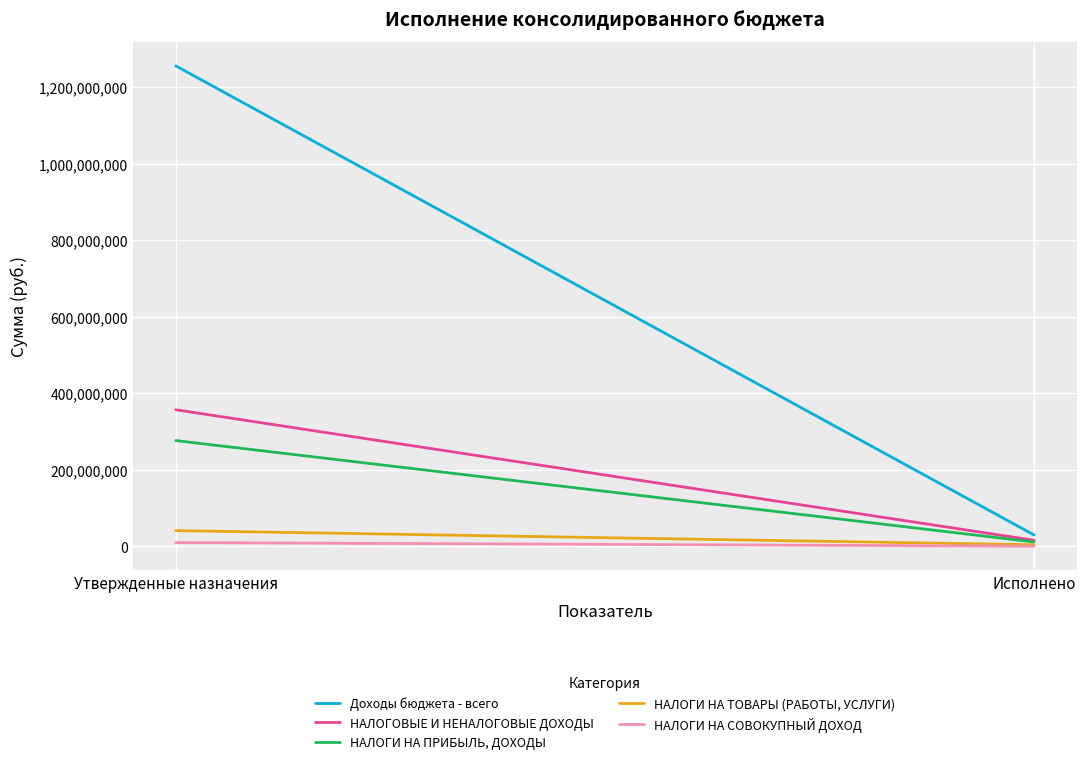

Is the value of Доходы бюджета - всего at Исполнено greater than the value of НАЛОГИ НА ТОВАРЫ (РАБОТЫ, УСЛУГИ) at Исполнено?

Yes